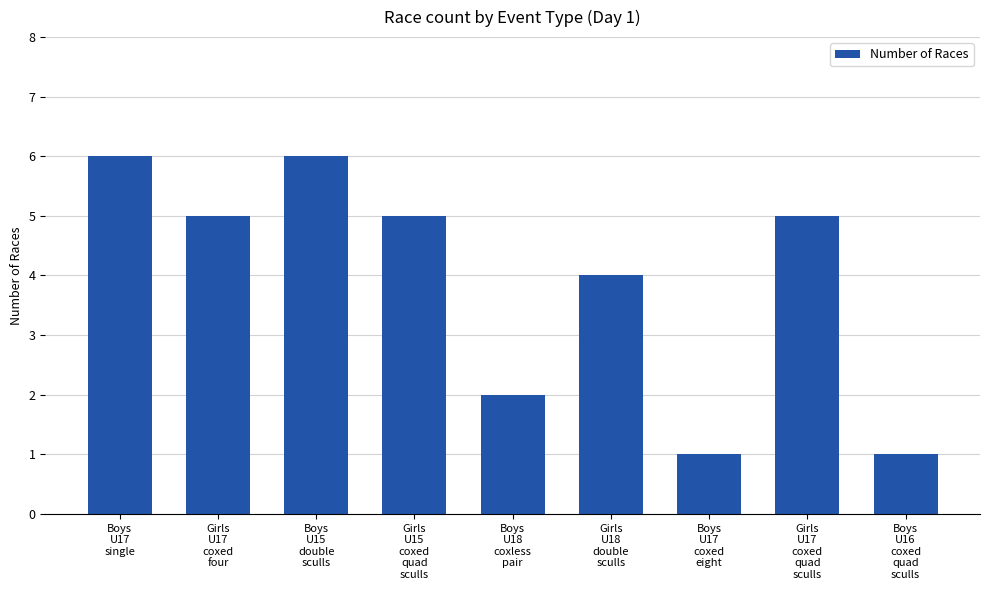

True or false: the data shows 2 at Girls
U17
coxed
quad
sculls.

False